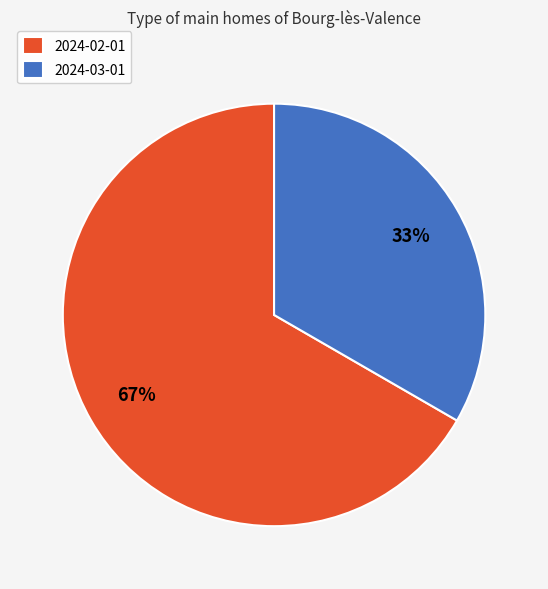

Is there a majority slice in this chart?

Yes